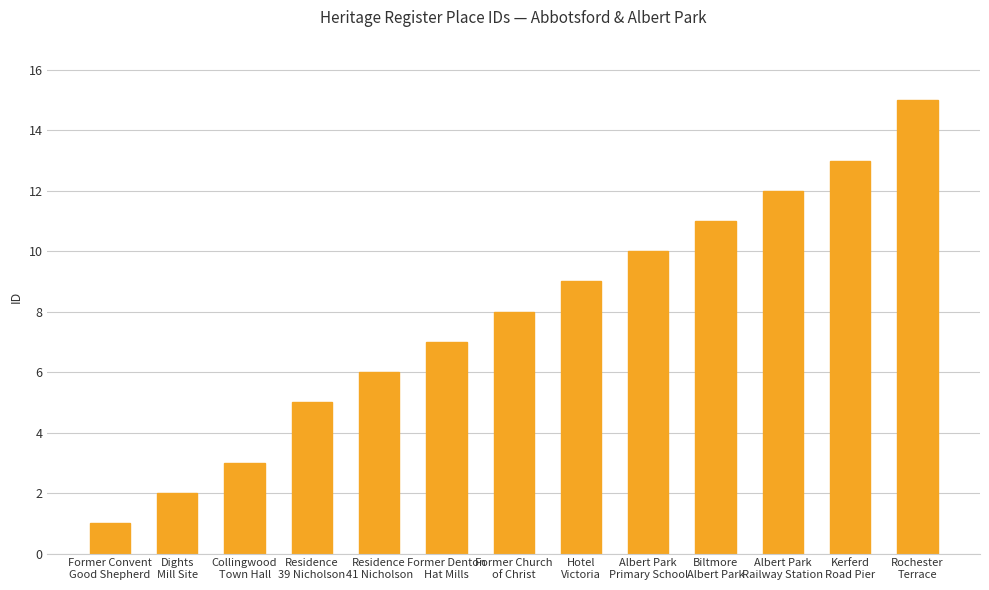

Between Former Convent
Good Shepherd and Former Church
of Christ, which is larger?

Former Church
of Christ